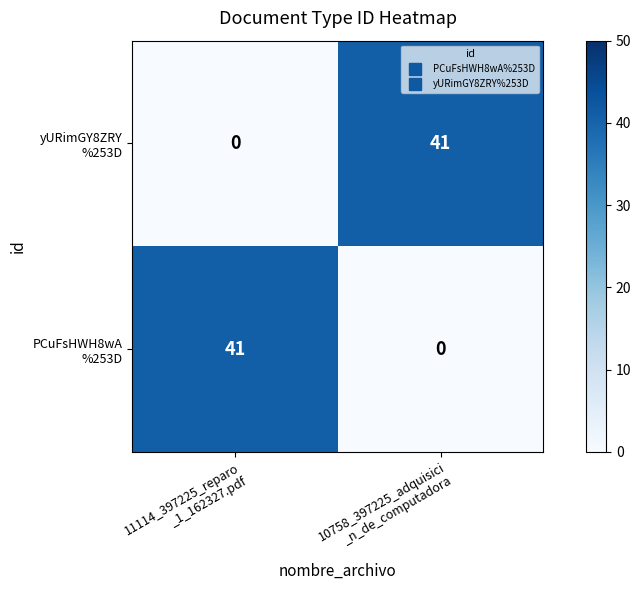

What is the difference between the highest and lowest values at 11114_397225_reparo
_1_162327.pdf?

41